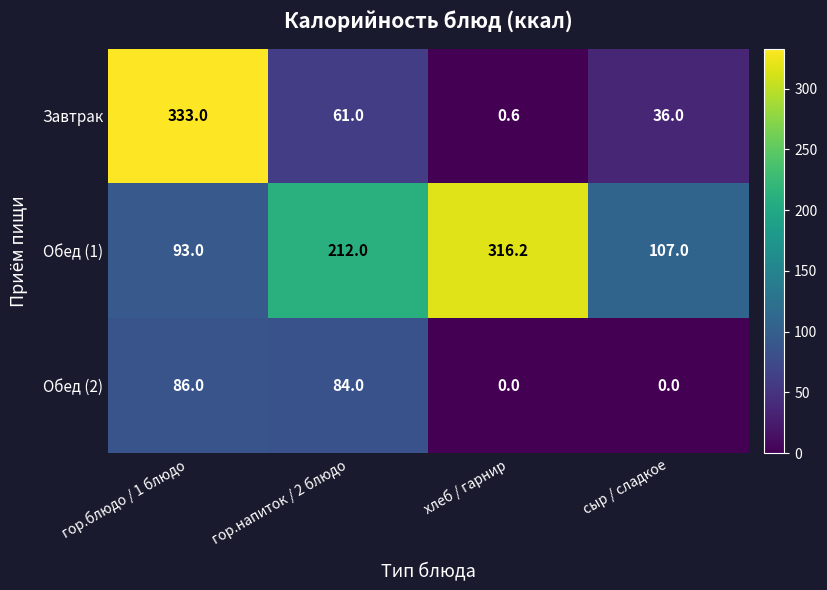

At which label does Завтрак first exceed 61?

гор.блюдо / 1 блюдо